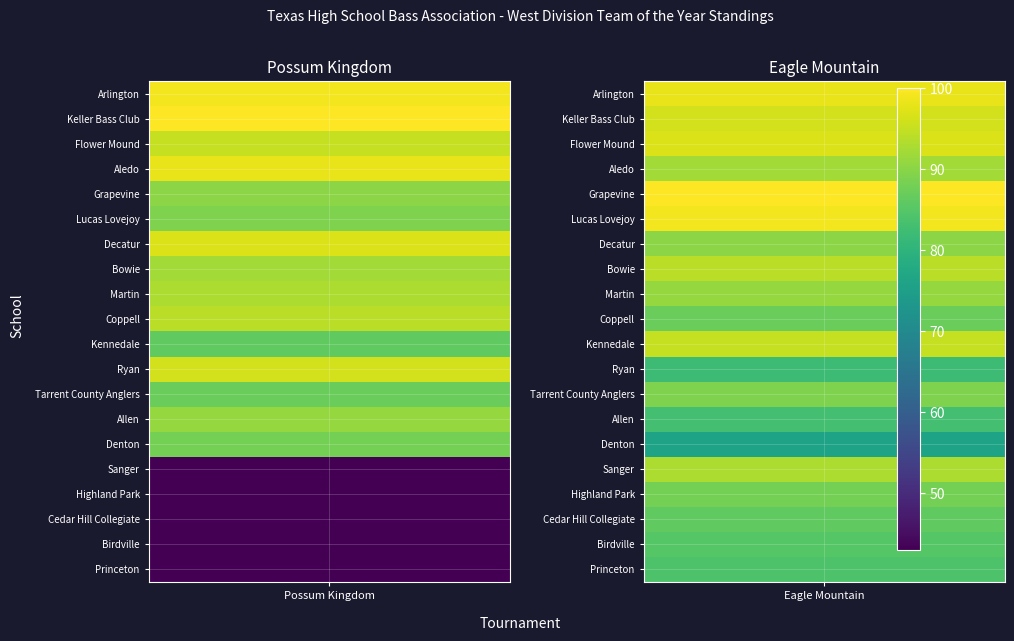

Is it true that Lucas Lovejoy equals 143 at Arlington?

False